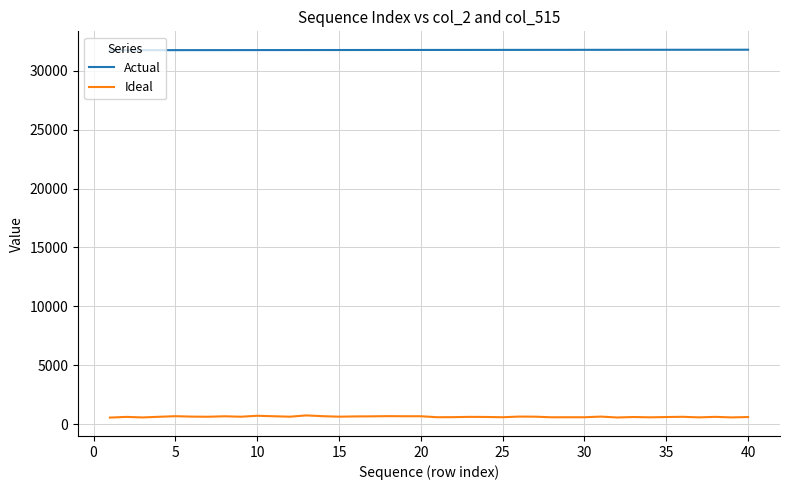

Rank the series by their average value, from highest to lowest.

Actual, Ideal